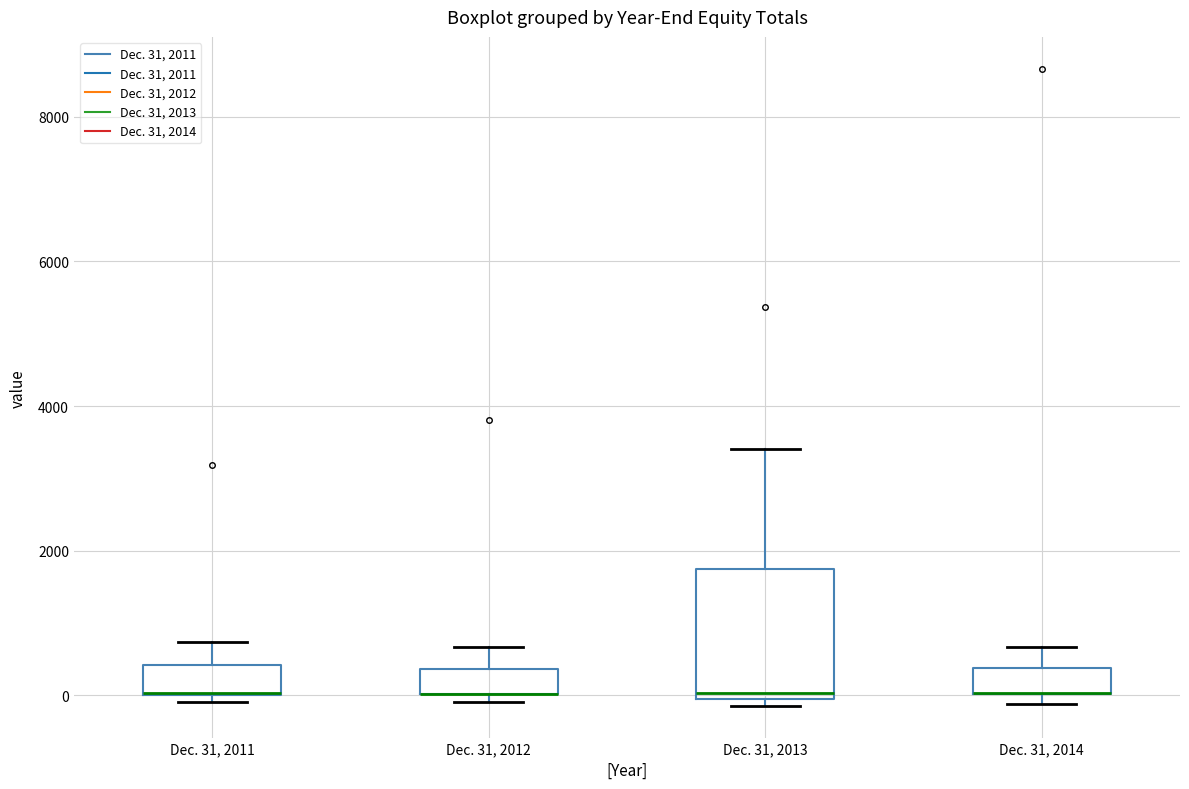

Reading left to right, transcribe this box plot: for each box, give where its median line is, the range the box spans, and where its two whiskers end, as read against the y-axis. The values are not printed on the chart, so give them approximately, as read against the axis.

Dec. 31, 2011: median 0 (drawn on the box's lower edge), box 0 to 400, whiskers 0 (just below the box's lower edge) to 800
Dec. 31, 2012: median 0 (drawn on the box's lower edge), box 0 to 400, whiskers 0 (just below the box's lower edge) to 600
Dec. 31, 2013: median 0 (just above the box's lower edge), box 0 to 1800, whiskers -200 to 3400
Dec. 31, 2014: median 0 (drawn on the box's lower edge), box 0 to 400, whiskers -200 to 600